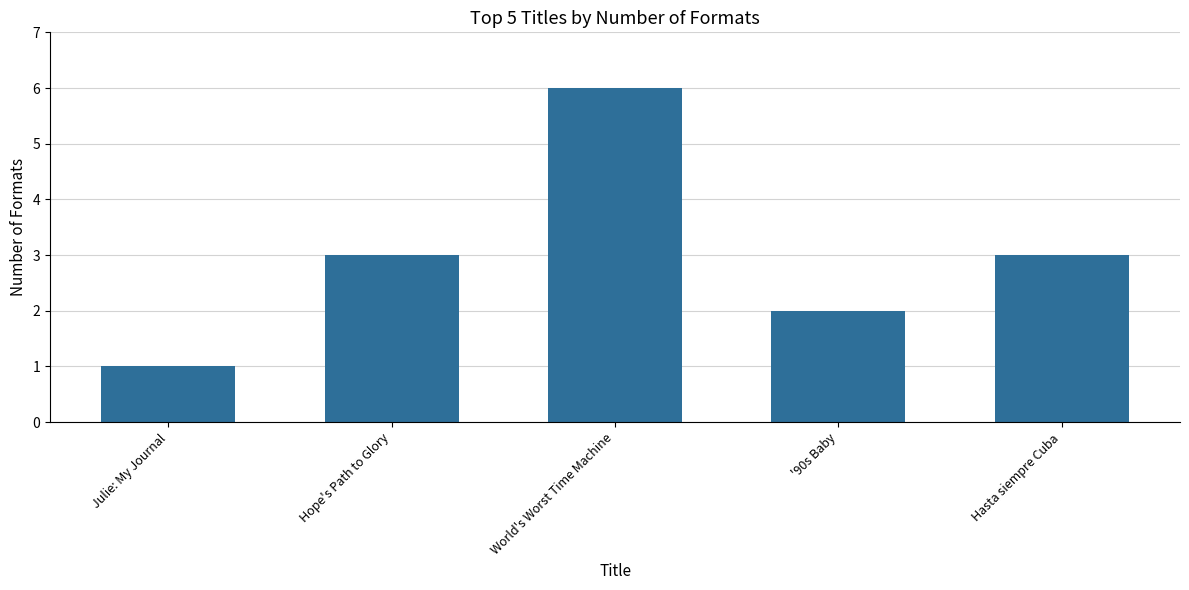

What is the difference between the second highest and second lowest values?

1